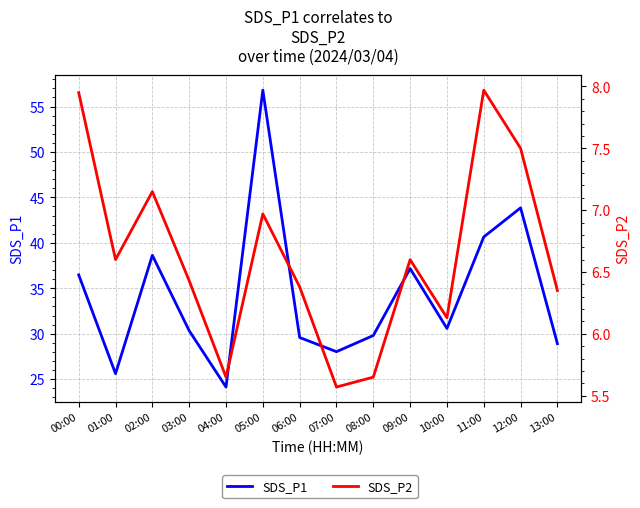

Which series has the widest spread of values?

SDS_P1